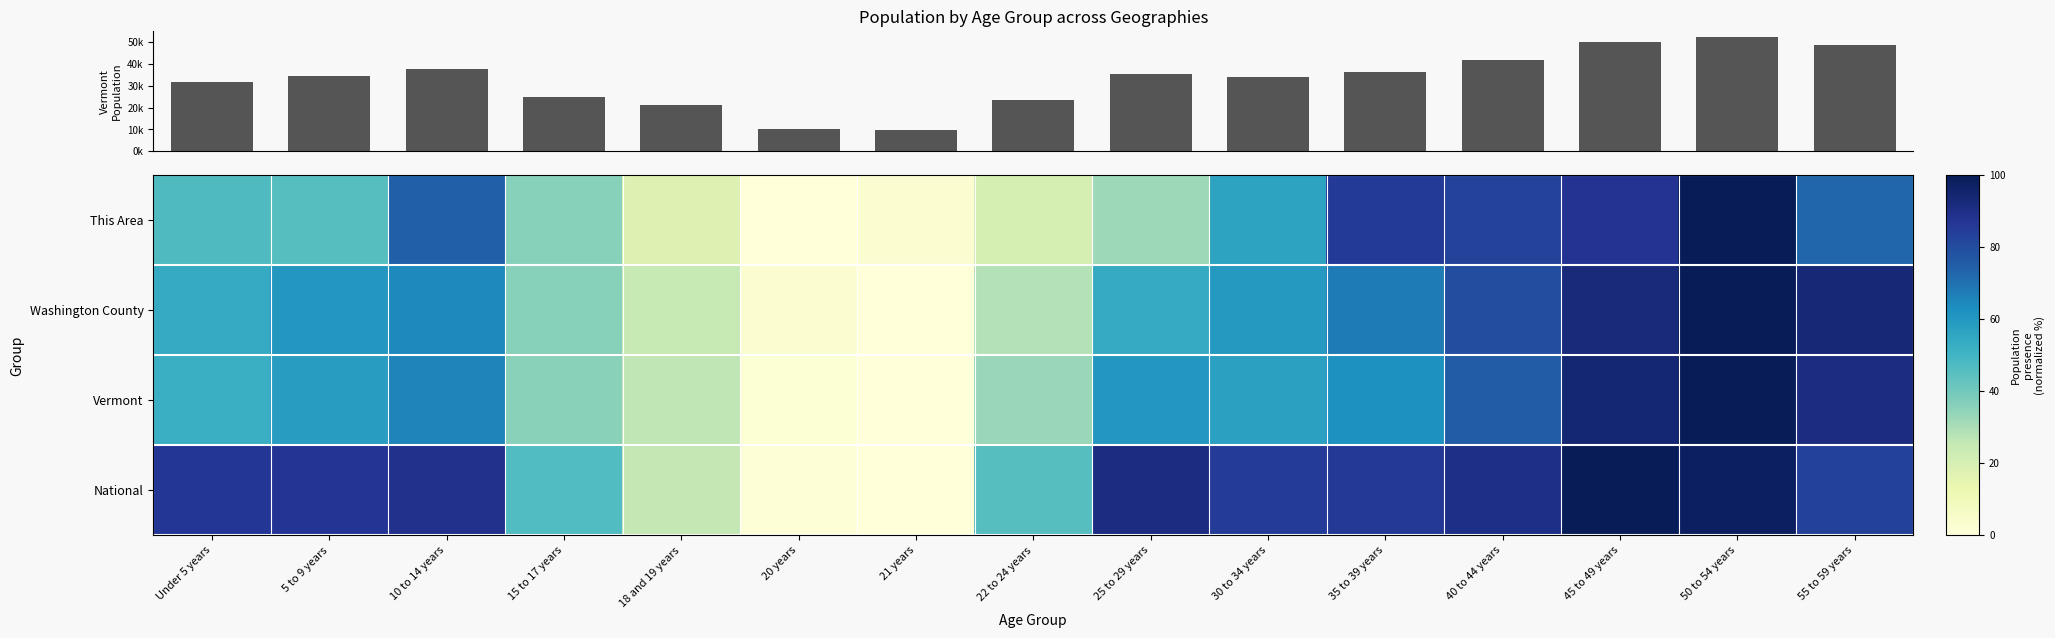

Which category has the highest value in the This Area series?

50 to 54 years